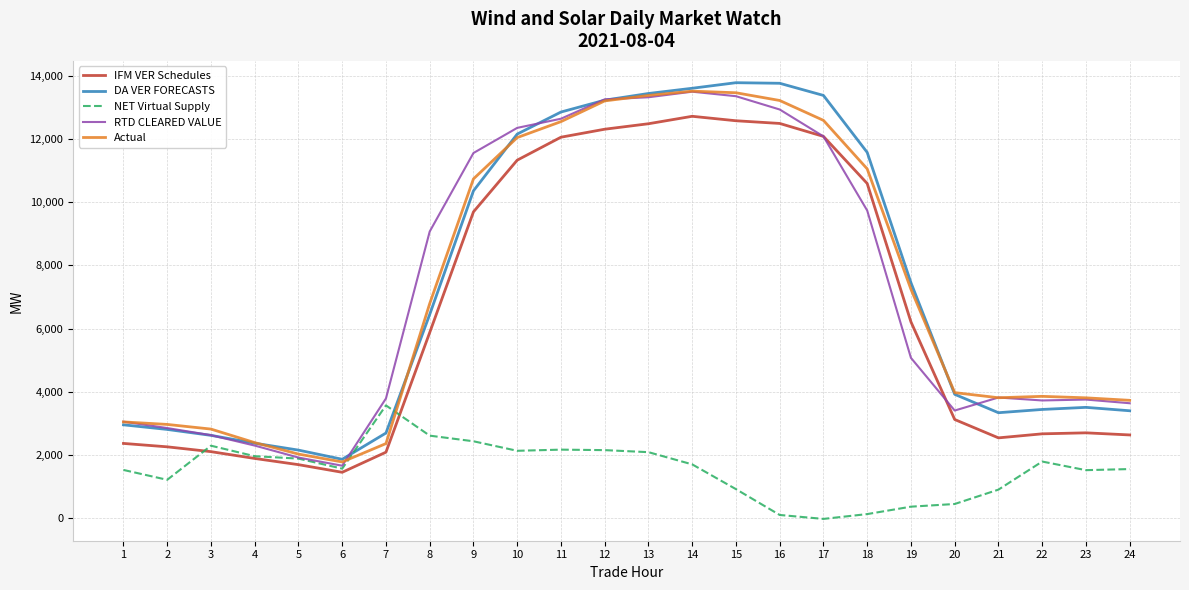

How many positive values does the NET Virtual Supply series have?

23